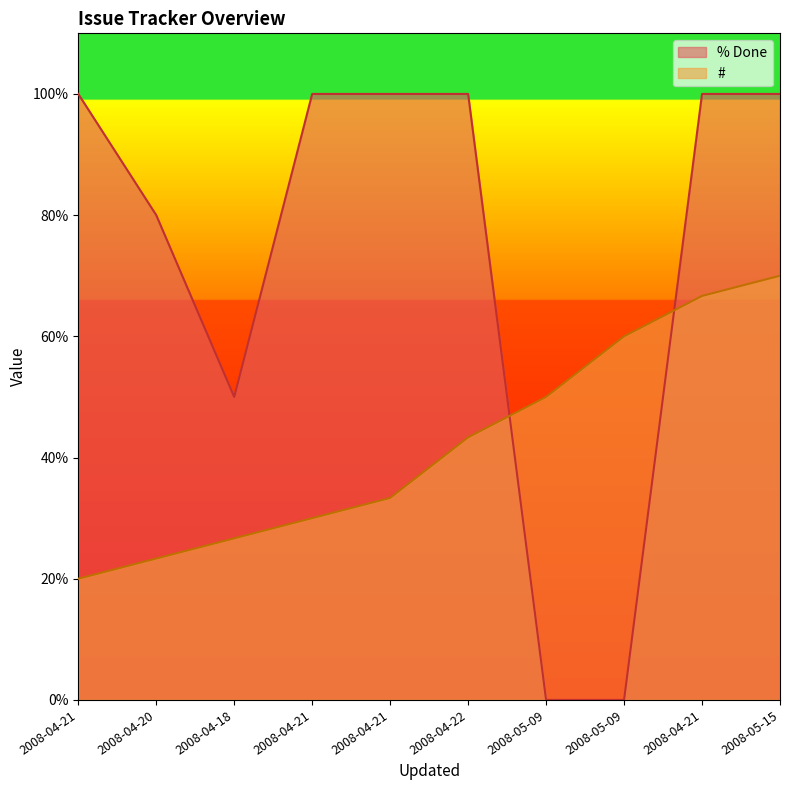

Between 2008-04-21 and 2008-04-21, which is larger?

2008-04-21